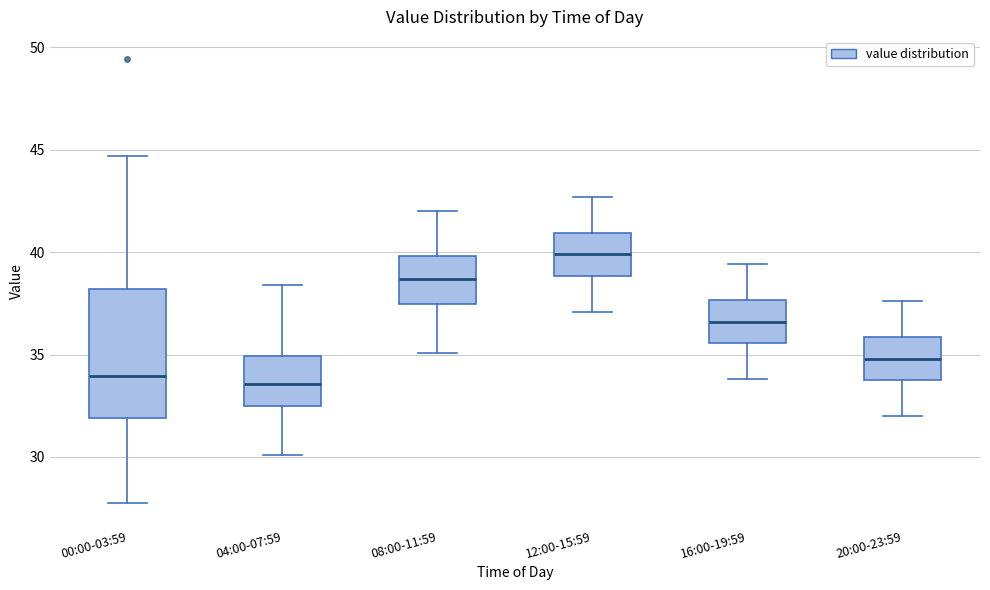

Reading left to right, read every box against the y-axis: the position of its median line, the range the box covers, and the ends of its whiskers. The values are not printed on the chart, so give them approximately, as read against the axis.

00:00-03:59: median 34.0, box 32.0 to 38.0, whiskers 27.5 to 44.5
04:00-07:59: median 33.5, box 32.5 to 35.0, whiskers 30.0 to 38.5
08:00-11:59: median 38.5, box 37.5 to 40.0, whiskers 35.0 to 42.0
12:00-15:59: median 40.0, box 39.0 to 41.0, whiskers 37.0 to 42.5
16:00-19:59: median 36.5, box 35.5 to 37.5, whiskers 34.0 to 39.5
20:00-23:59: median 35.0, box 34.0 to 36.0, whiskers 32.0 to 37.5